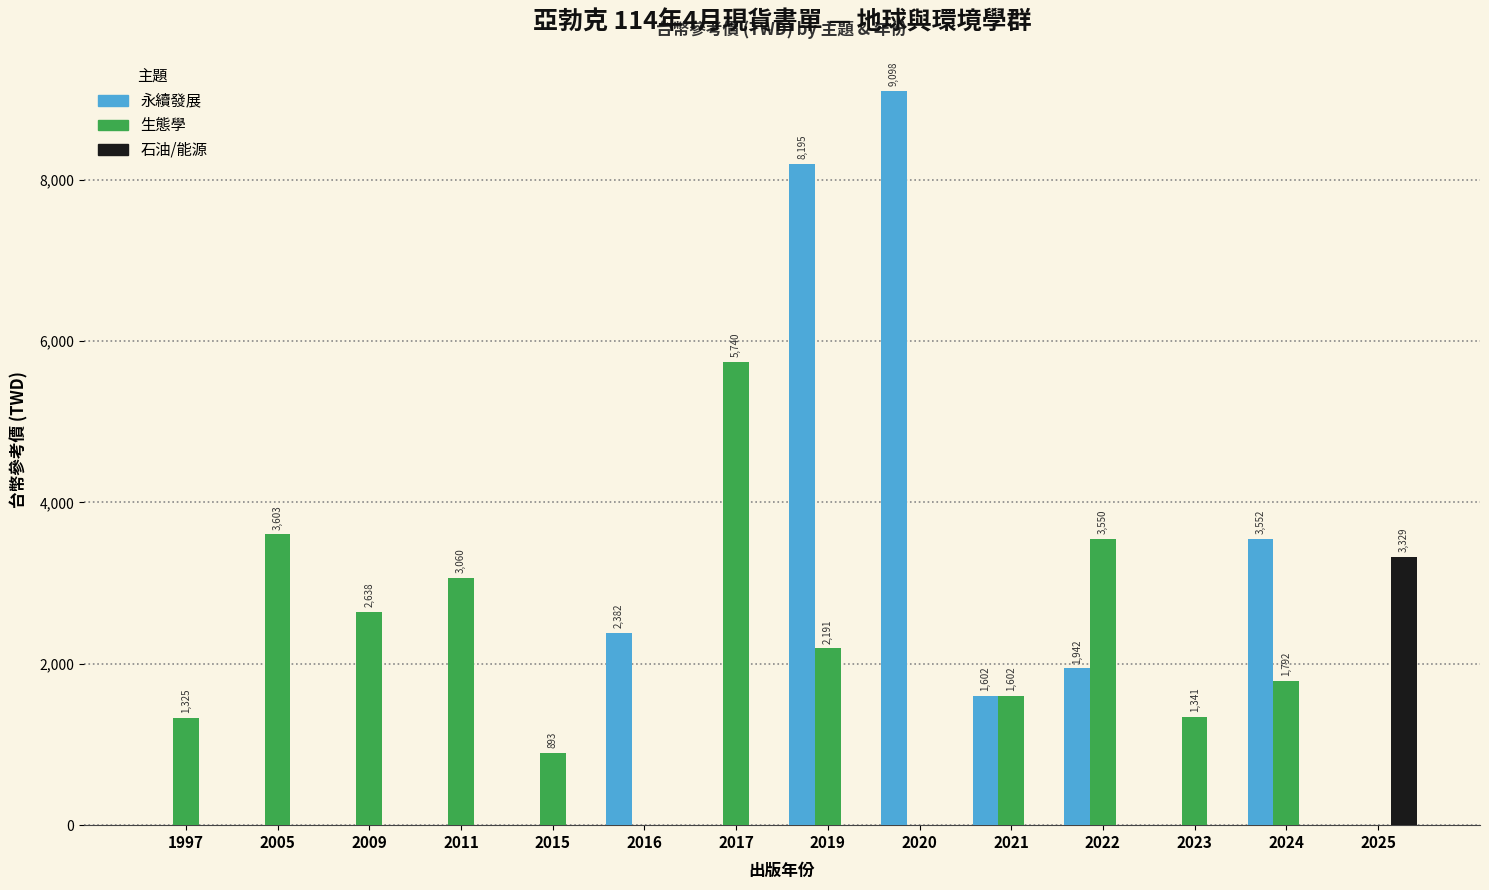

At which category is the sum across all series the highest?

2019